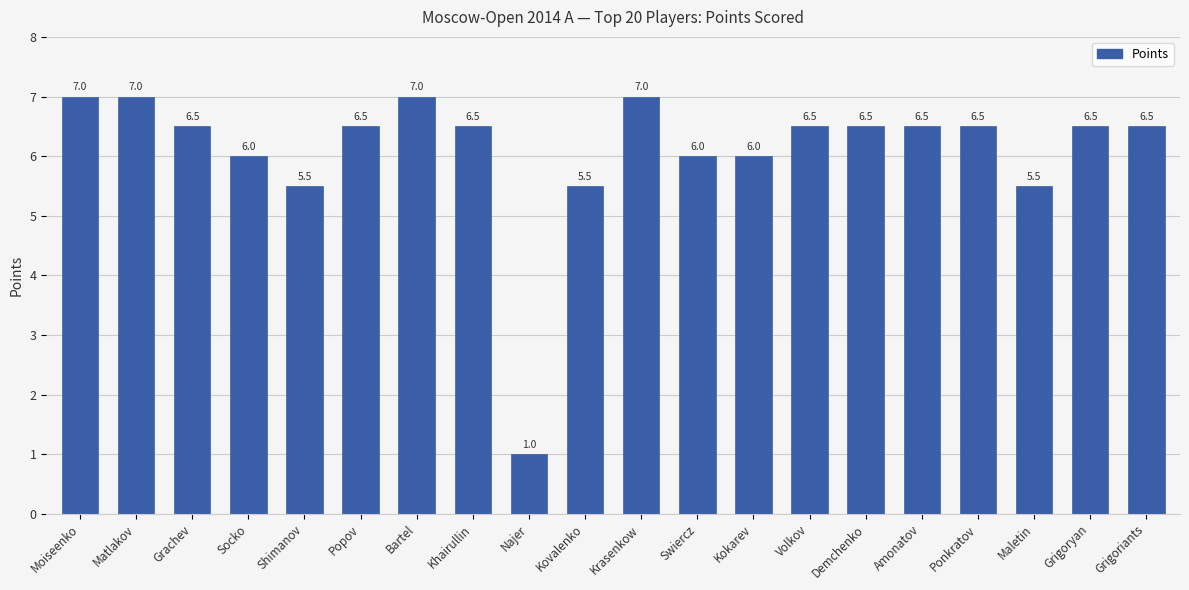

Approximately how many times larger is the value at Volkov compared to Demchenko?

1.0